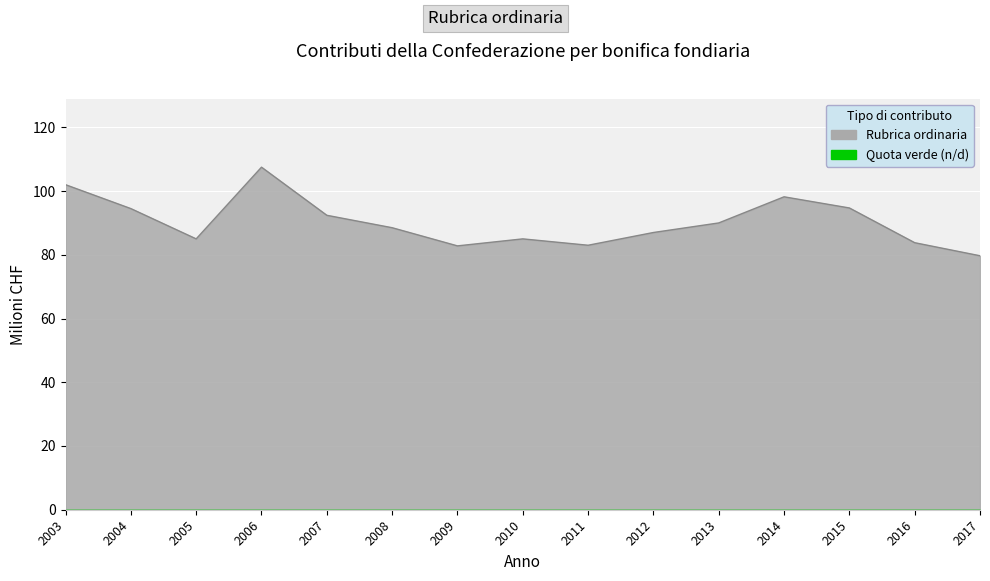

Rank the categories by value from highest to lowest.

2006, 2003, 2014, 2015, 2004, 2007, 2013, 2008, 2012, 2005, 2010, 2016, 2011, 2009, 2017